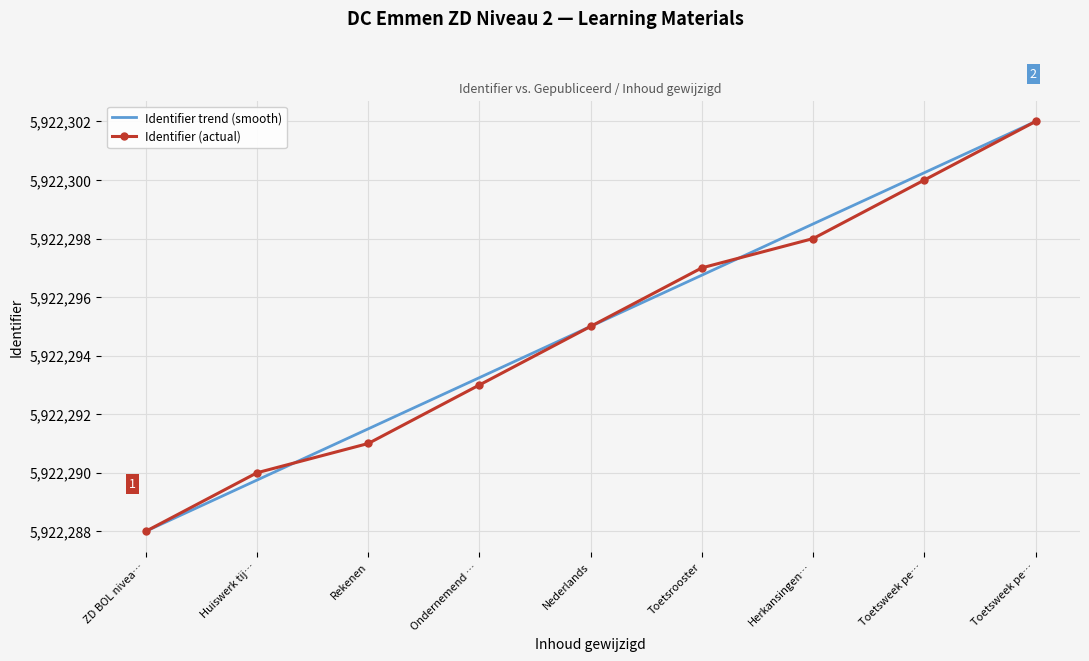

What is the spread (max minus min) of values at Toetsweek pe…?

0.2